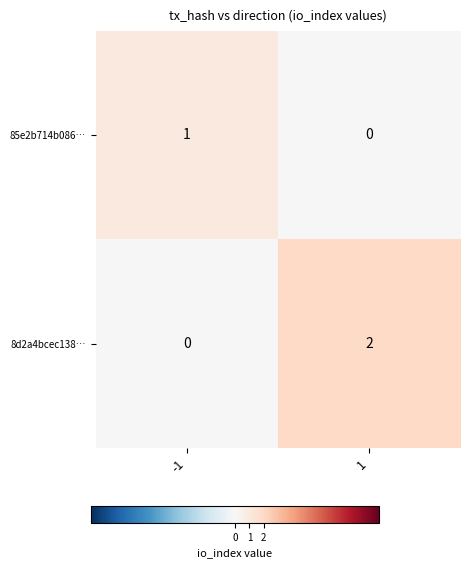

What is the total value across all series at -1?

1